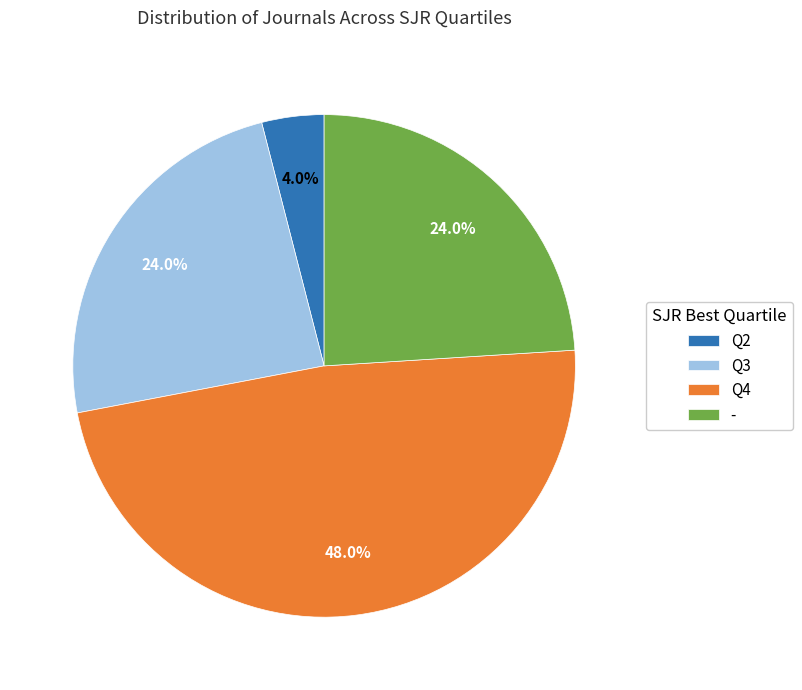

True or false: Q3 accounts for 33% of the total.

False